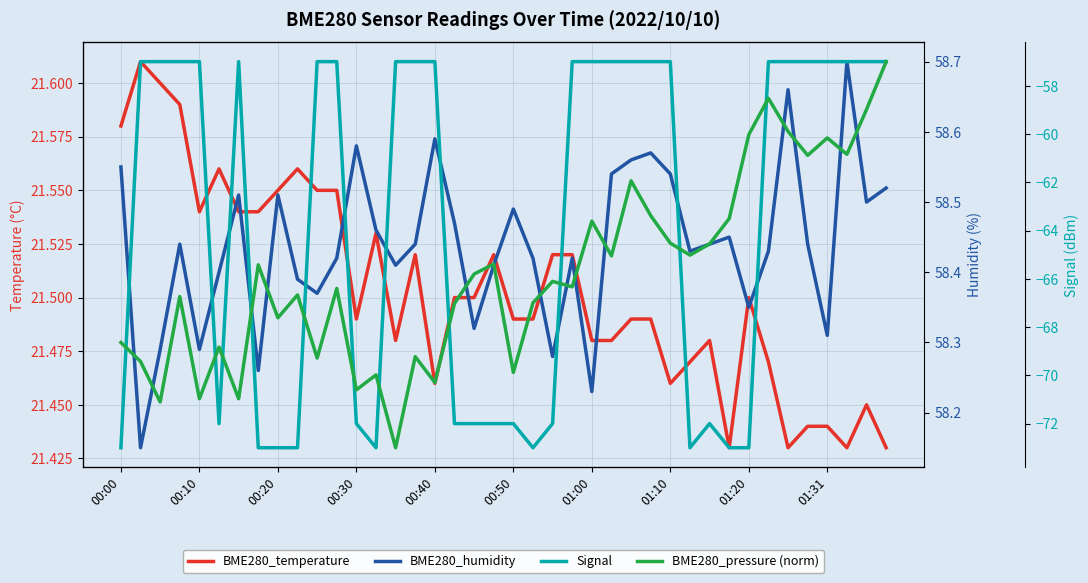

At which category is the sum across all series the highest?

37